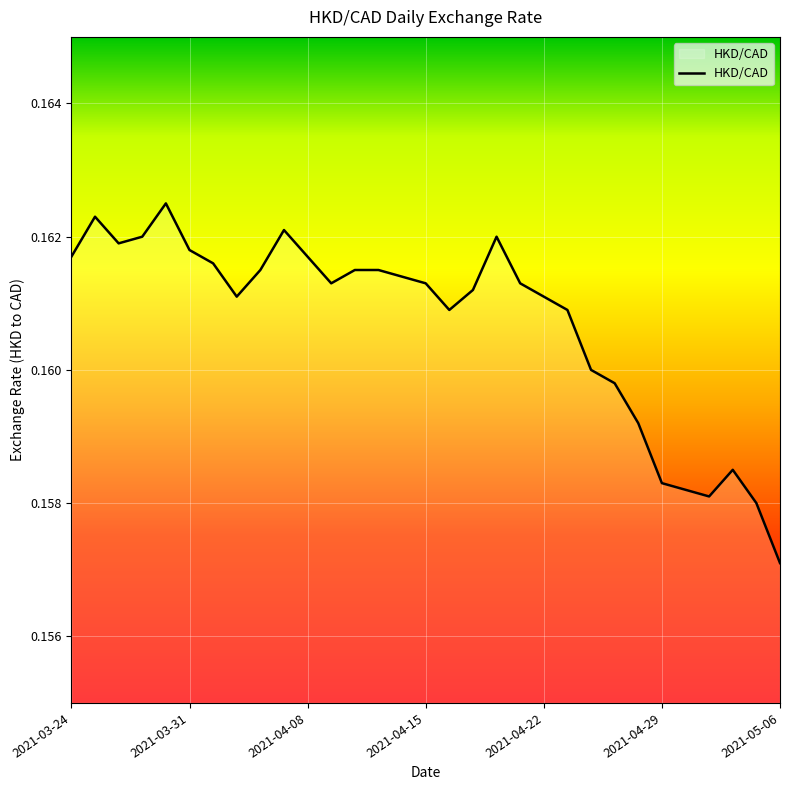

Where is the data nearest to the value 0?

2021-05-06